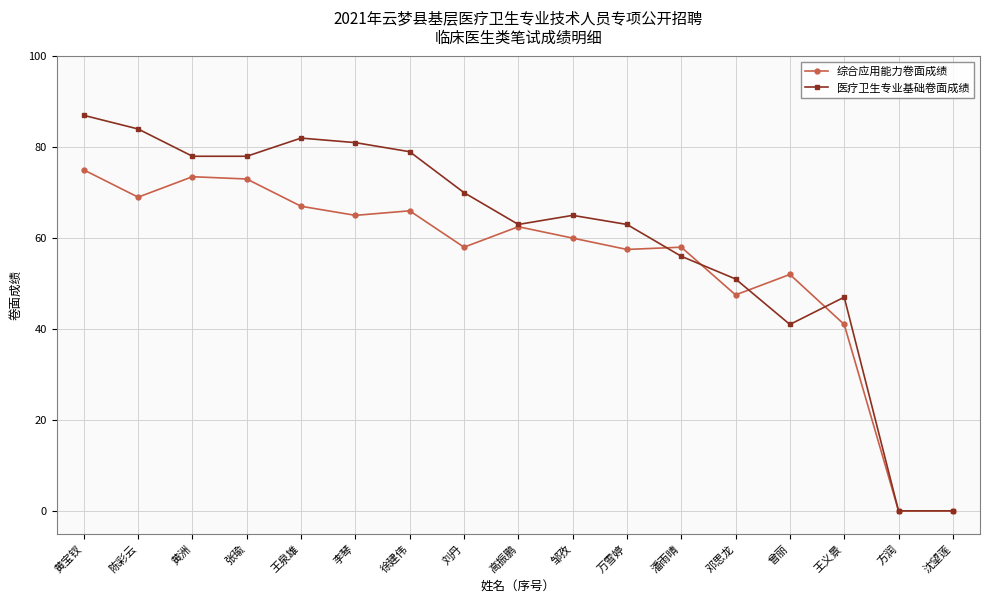

Count the number of categories in the chart.

17